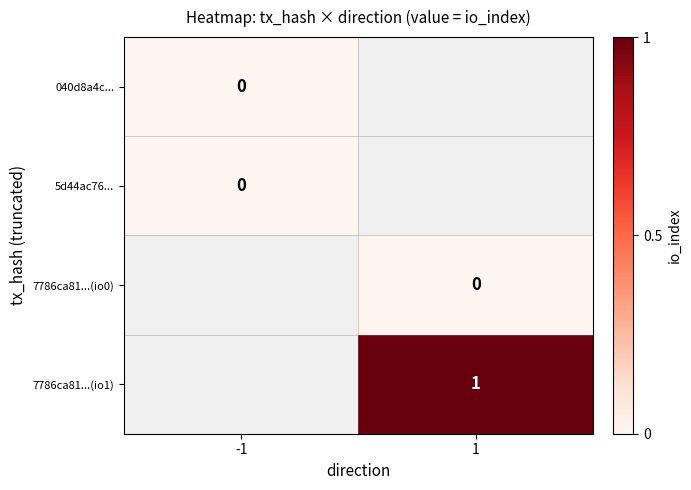

Between -1 and 1, which is larger?

1